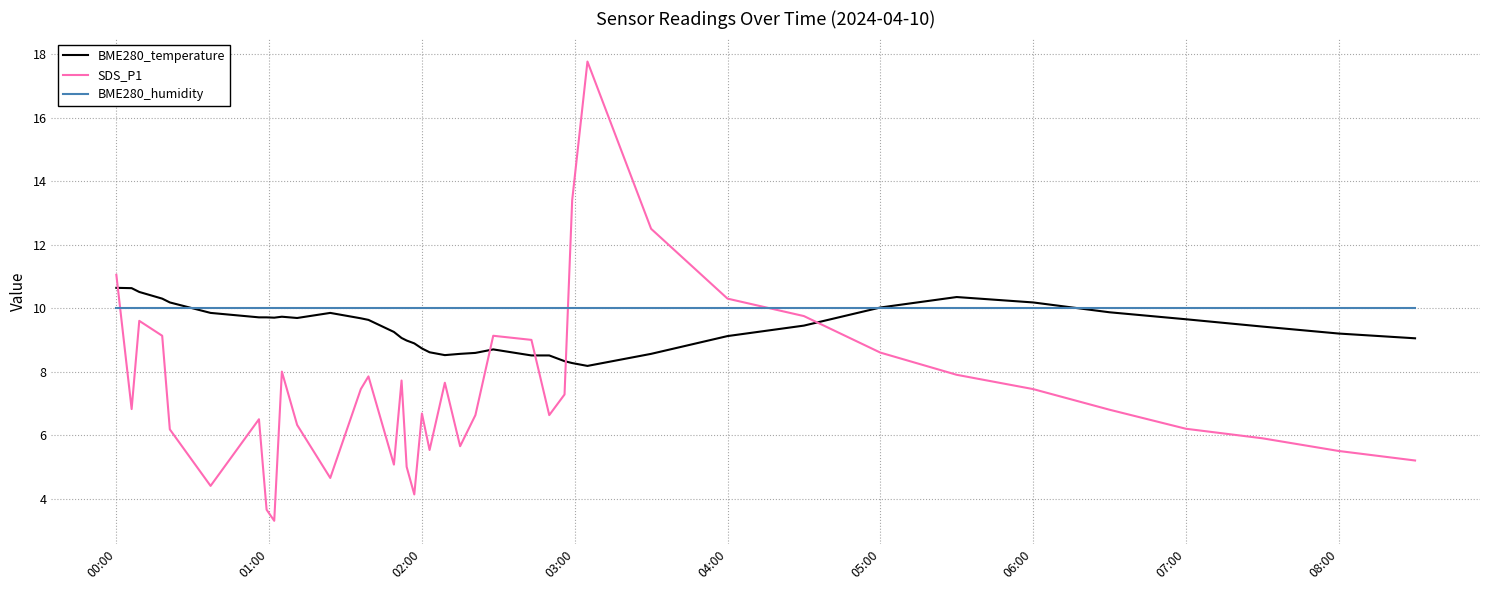

List the series in order of their peak value, lowest first.

BME280_humidity, BME280_temperature, SDS_P1